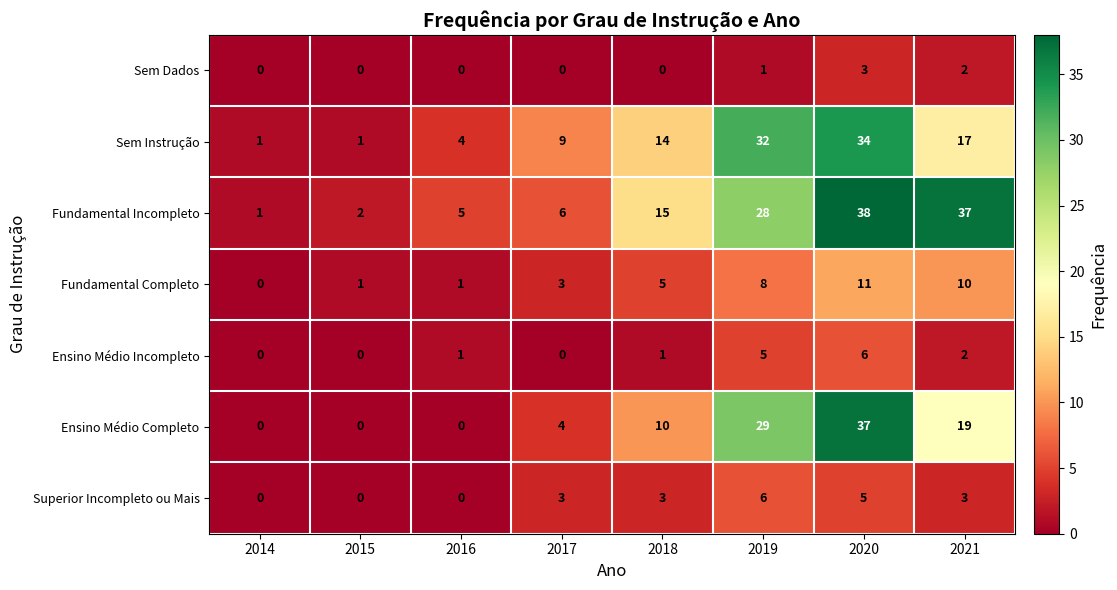

Rank the series at 2019 from lowest to highest value.

Sem Dados, Ensino Médio Incompleto, Superior Incompleto ou Mais, Fundamental Completo, Fundamental Incompleto, Ensino Médio Completo, Sem Instrução